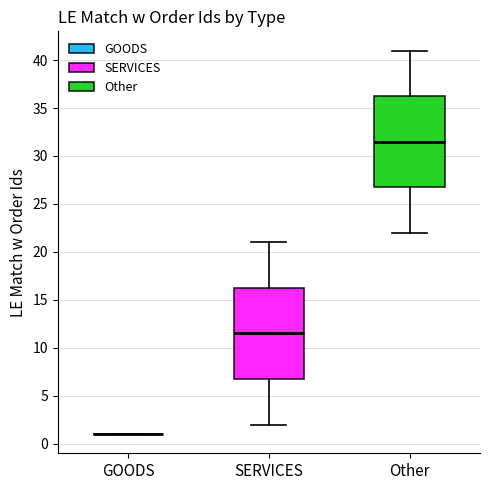

Reading left to right, transcribe this box plot: for each box, give where its median line is, the range the box spans, and where its two whiskers end, as read against the y-axis. The values are not printed on the chart, so give them approximately, as read against the axis.

GOODS: box collapsed to a line at 1.0, whiskers 1.0 to 1.0
SERVICES: median 11.5, box 7.0 to 16.5, whiskers 2.0 to 21.0
Other: median 31.5, box 27.0 to 36.5, whiskers 22.0 to 41.0